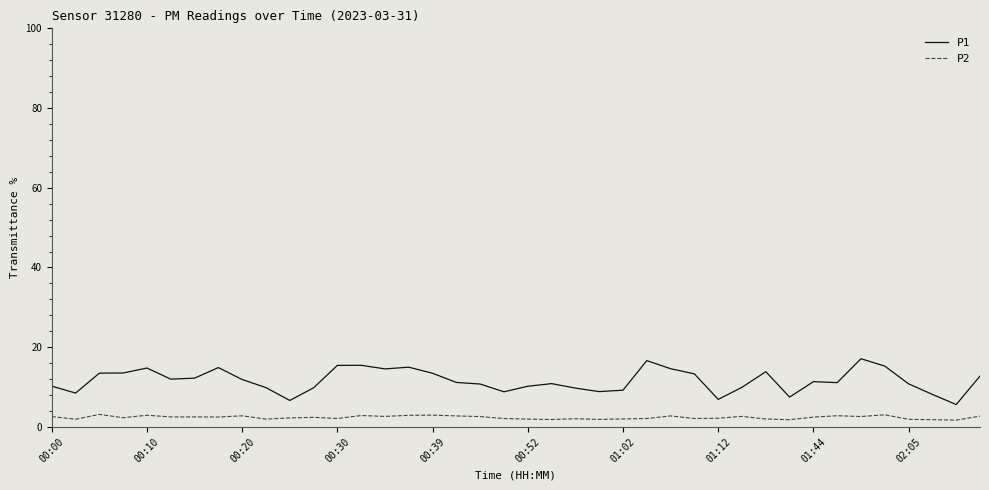

What is the average value of the P2 series?

2.4